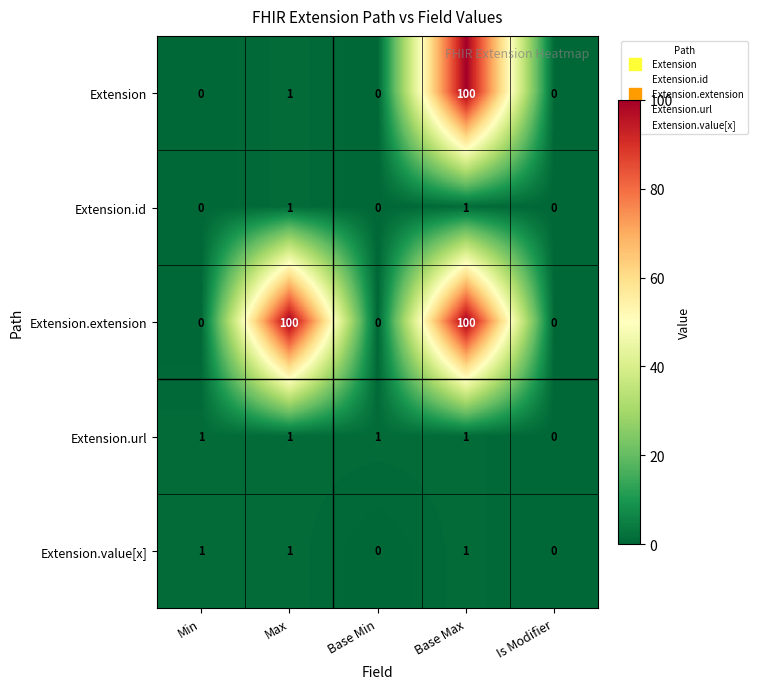

How many Extension.value[x] values are between 0 and 1?

5